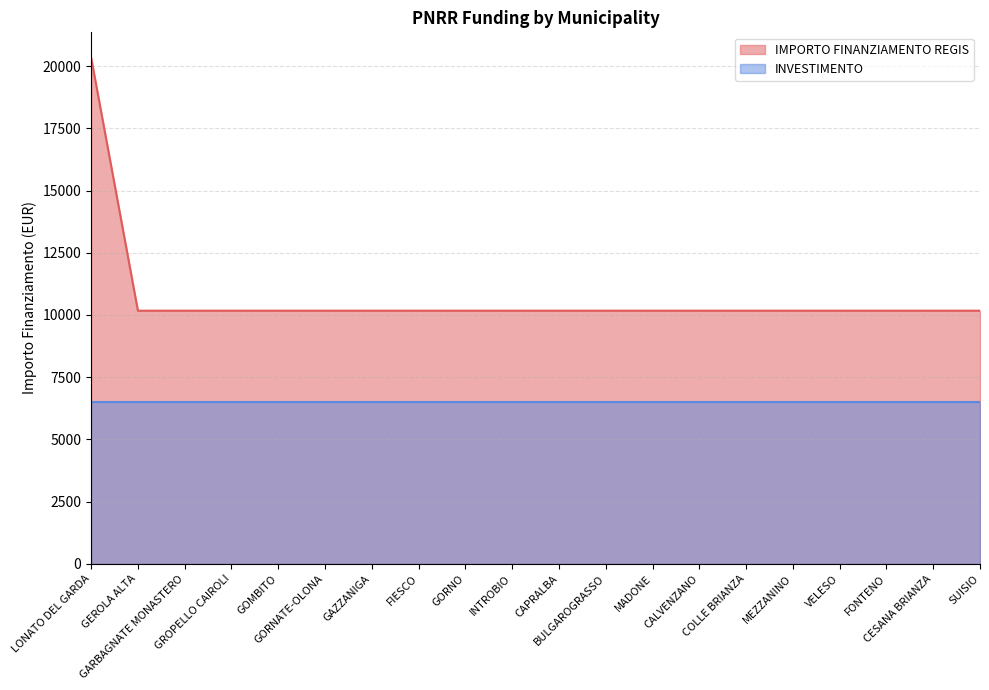

Reading right to left, list all the values displayed in this chart.

10172	10172	10172	10172	10172	10172	10172	10172	10172	10172	10172	10172	10172	10172	10172	10172	10172	10172	10172	20344